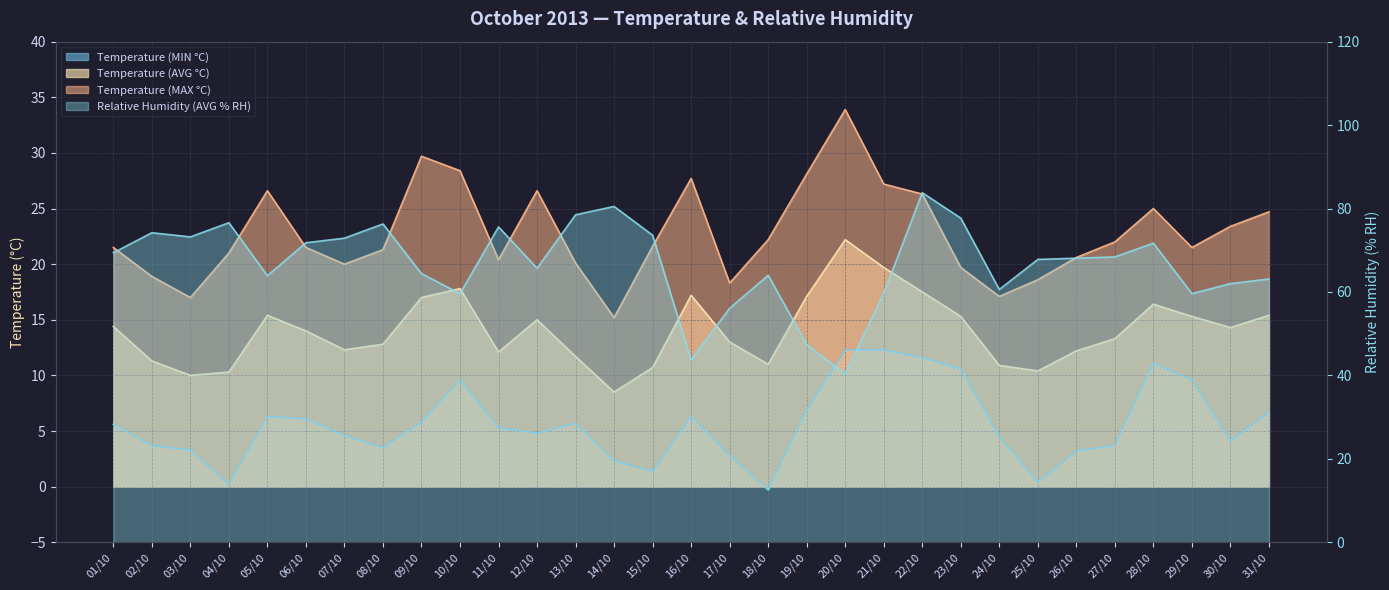

What is the difference between the Relative Humidity (AVG % RH) values at 22/10 and 06/10?

12.0